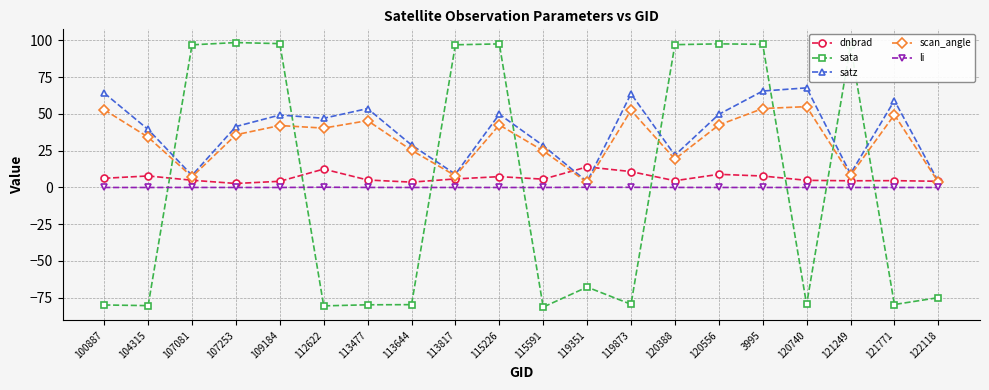

What is the maximum value for dnbrad?

14.0